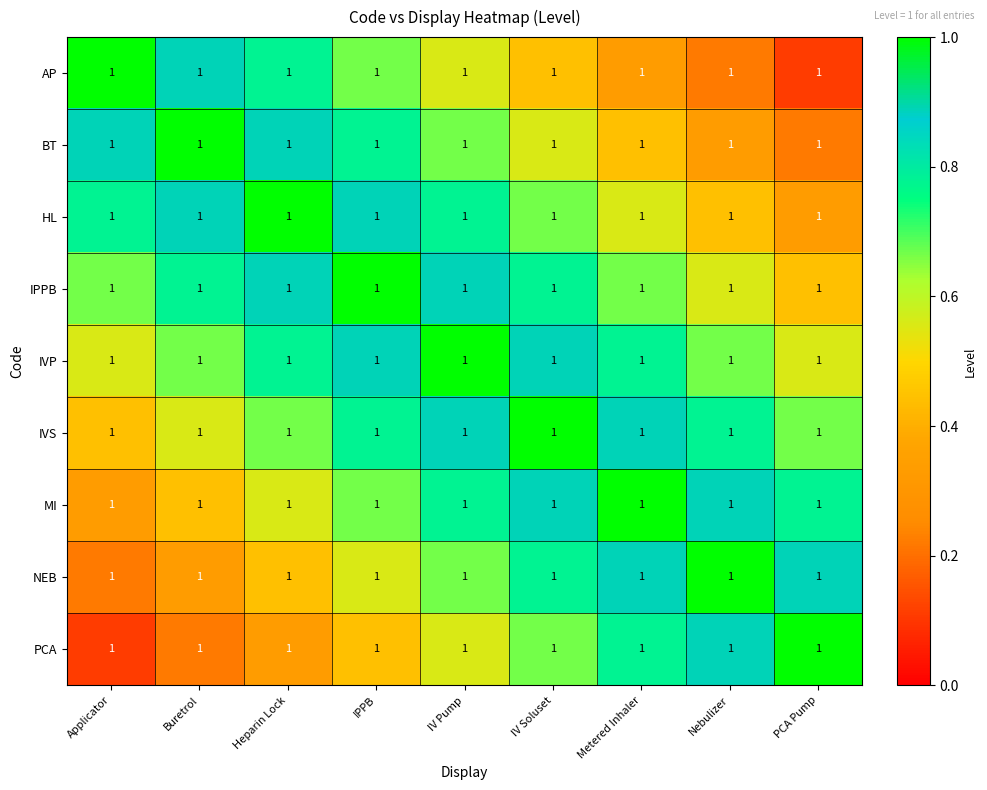

Rank the series by their maximum value, from lowest to highest.

AP, BT, HL, IPPB, IVP, IVS, MI, NEB, PCA